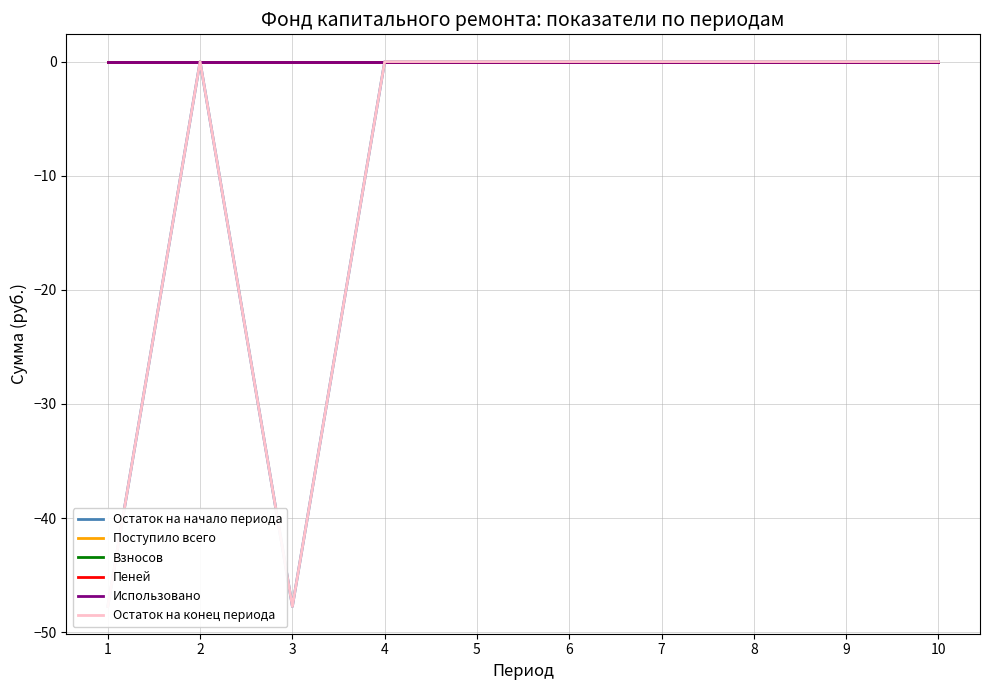

Is this an area chart (filled region under the line)?

No